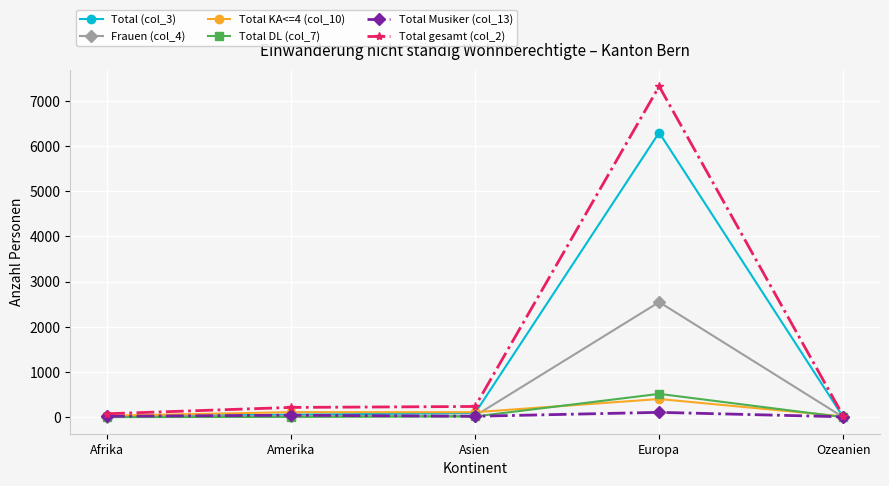

Count the number of categories in the chart.

5